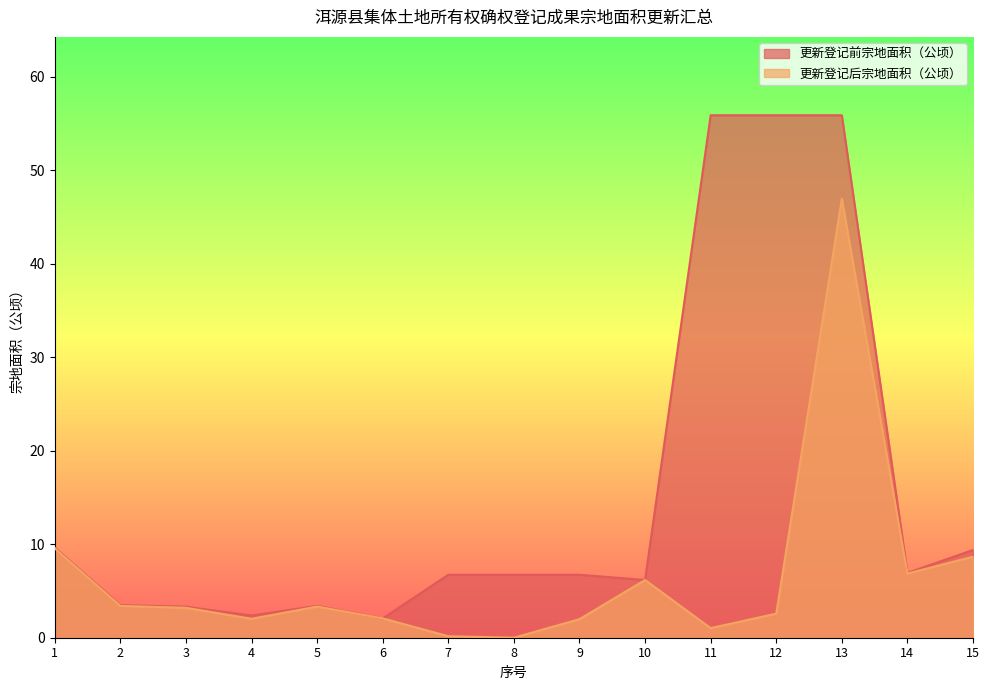

What is the total value across all series at 9?

8.7